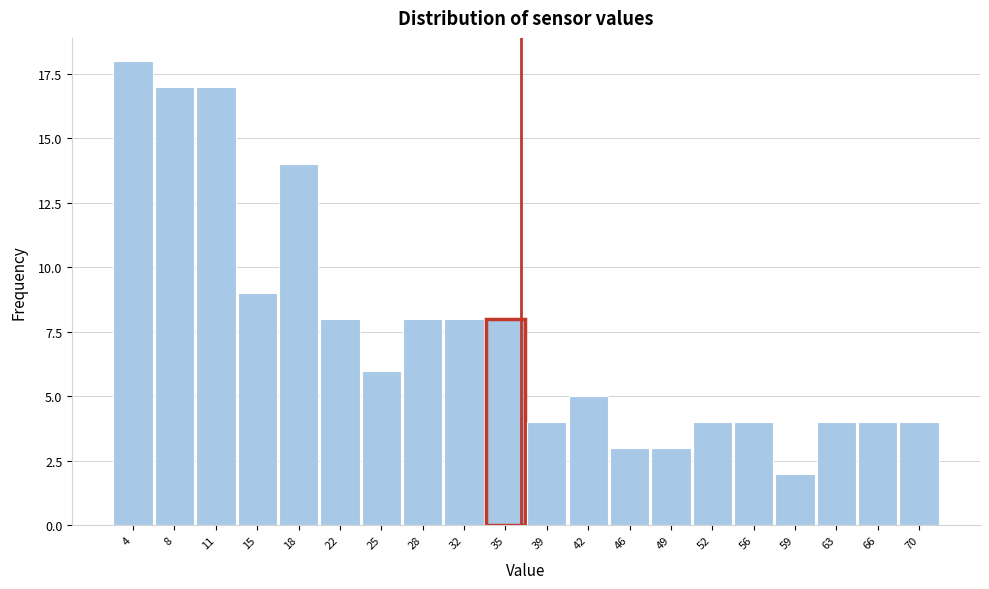

Reading right to left, list all the values displayed in this chart.

4	4	4	2	4	4	3	3	5	4	8	8	8	6	8	14	9	17	17	18